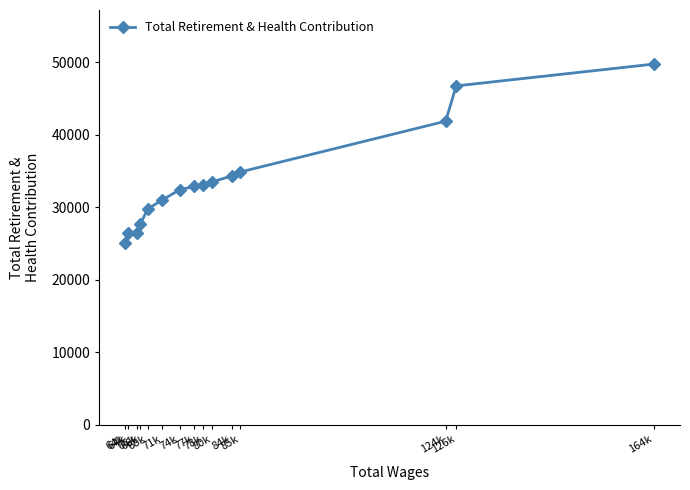

Reading right to left, list all the values displayed in this chart.

164k=49762	126k=46757	124k=41886	85k=34882	84k=34340	80k=33515	78k=33129	77k=32893	74k=32428	71k=31014	68k=29762	66k=27657	66k=26499	64k=26410	64k=25096